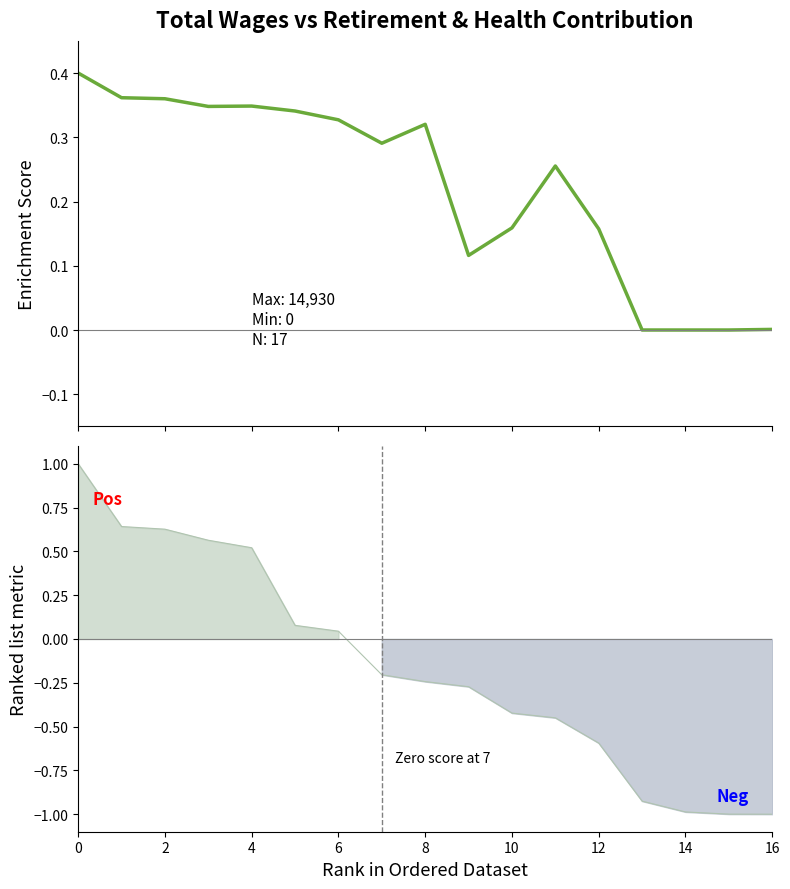

How many interior local peaks (higher than both neighbors) does the data have?

3